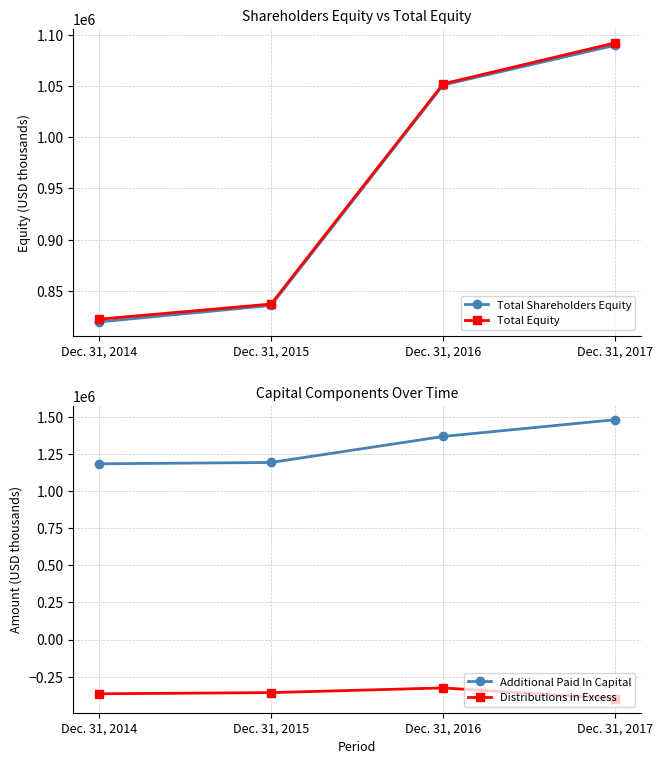

How many values in the Additional Paid In Capital series exceed 1368636?

1